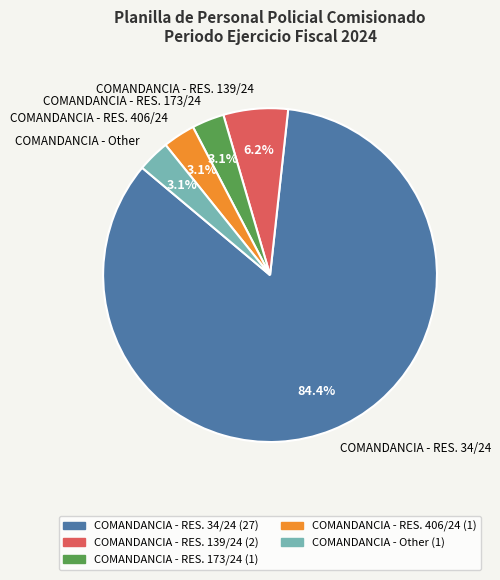

What percentage is the COMANDANCIA - RES. 34/24 slice, to the nearest percent?

84%